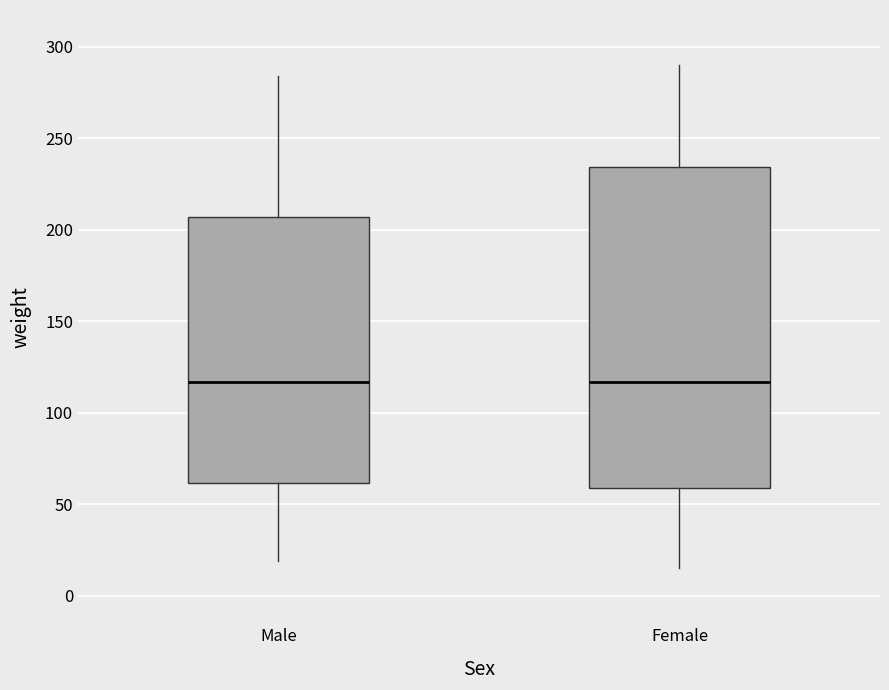

Which box is the tallest, from its lower edge to its upper edge?

Female